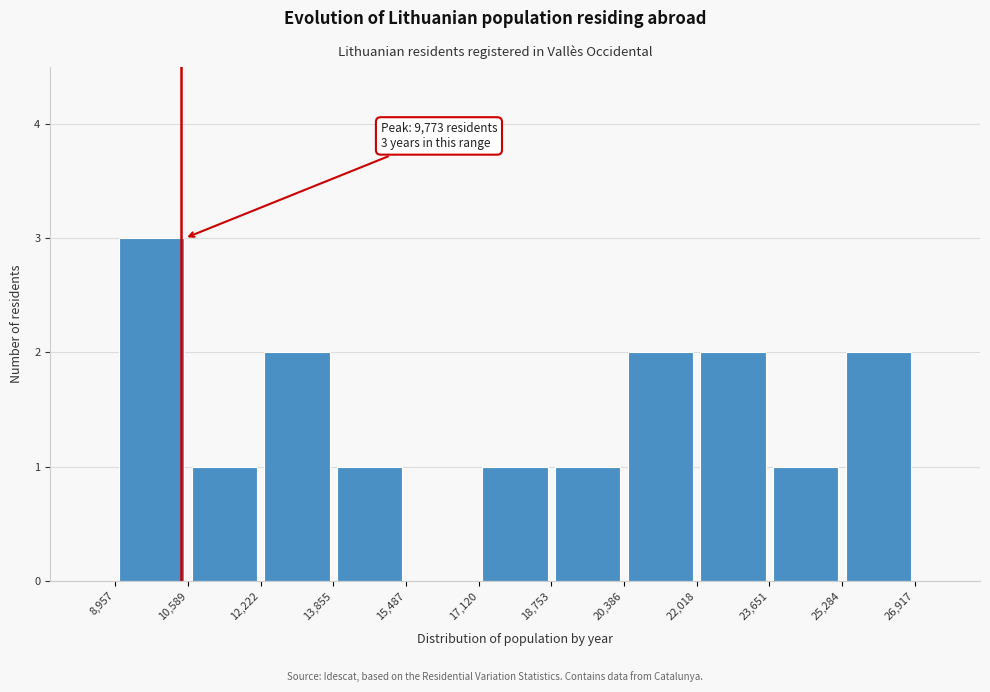

Over which range of the x-axis is the bar tallest?

8,957 to 10,589